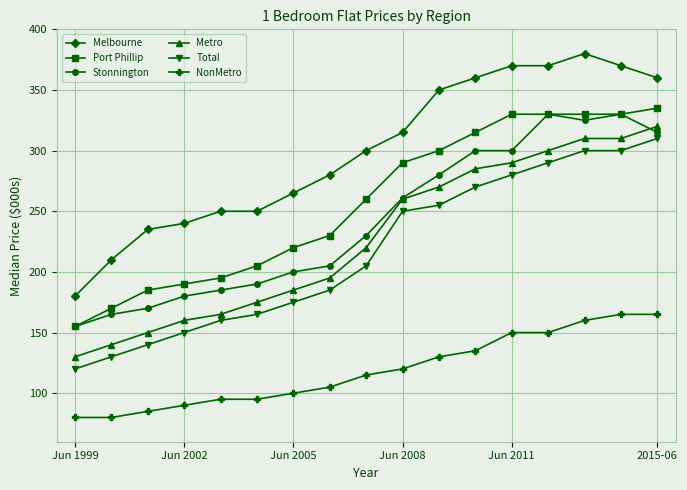

Which series has the largest total across all categories?

Melbourne